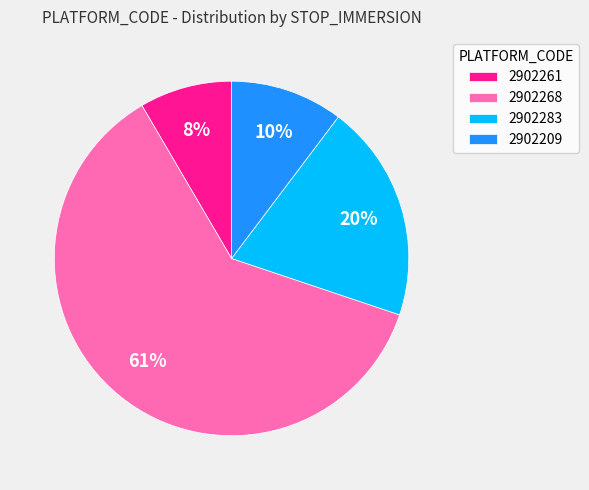

What is the ratio of the value at 2902261 to the value at 2902209?

0.8